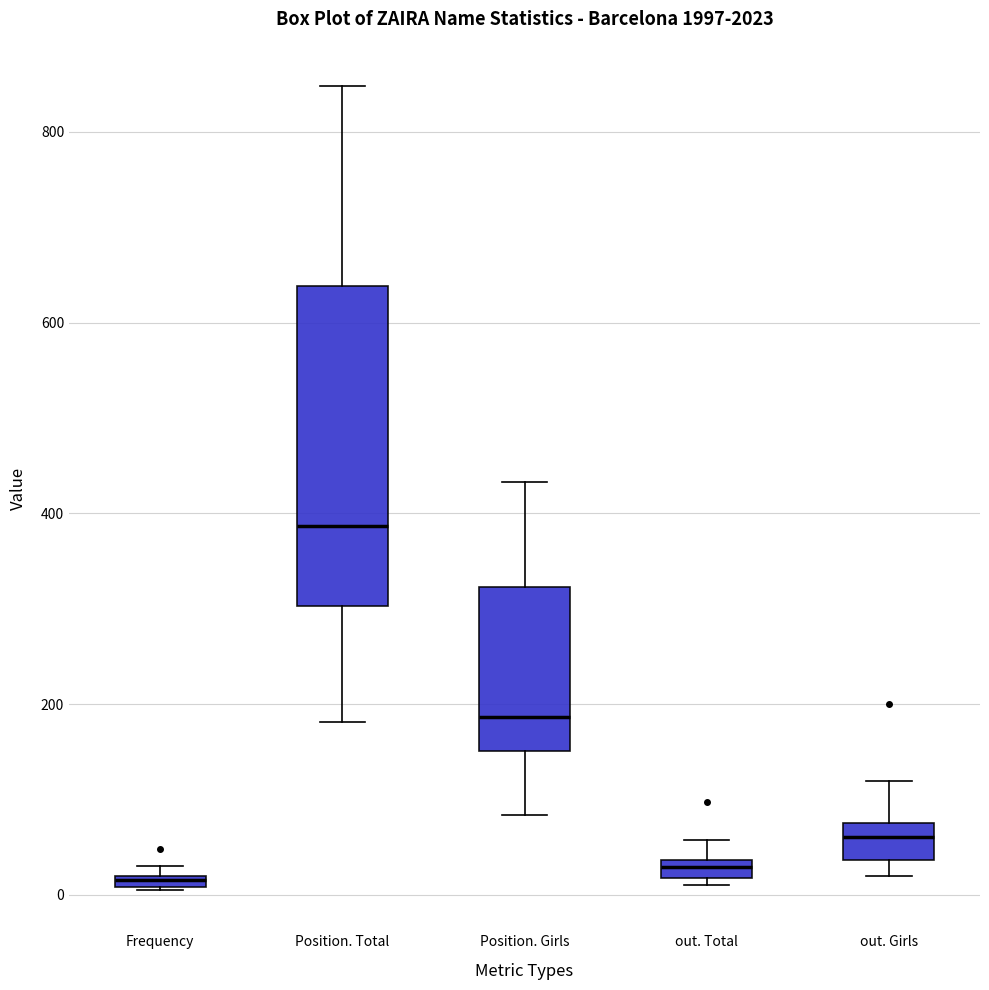

Which box is the tallest, from its lower edge to its upper edge?

Position. Total